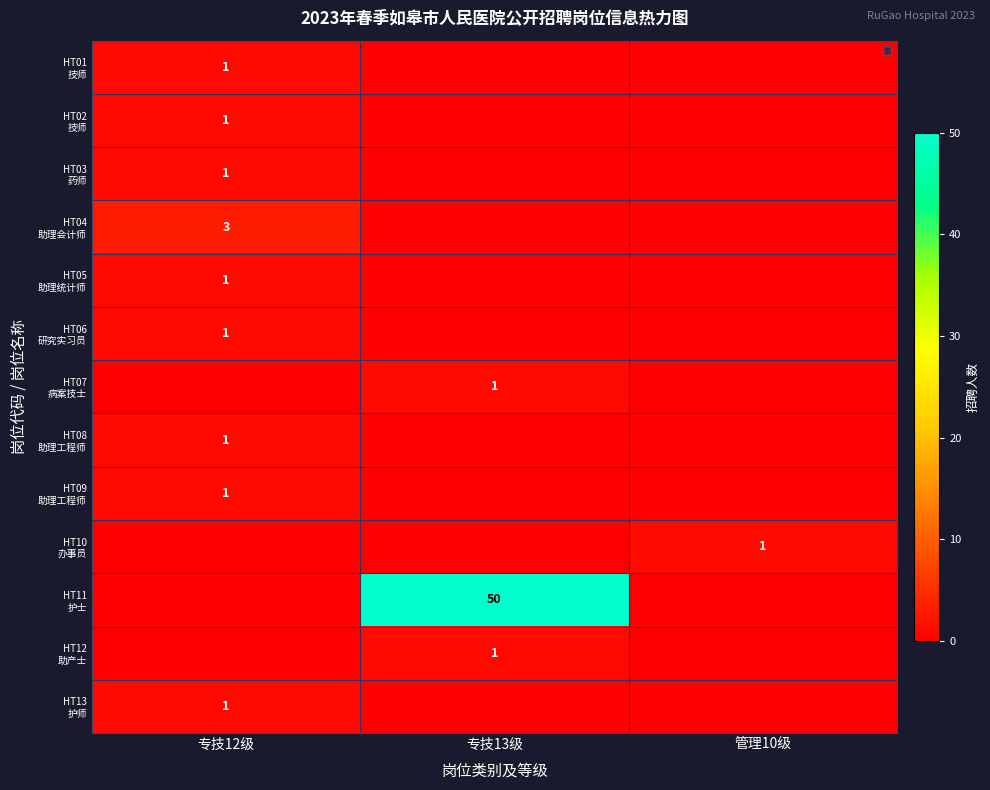

What is the difference between the maximum and second lowest values in the HT02 技师 series?

1